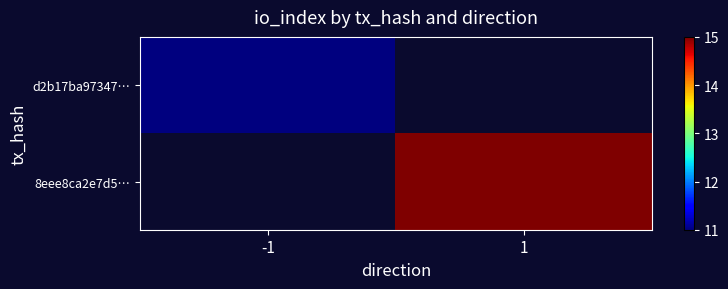

Rank the series by their average value, from lowest to highest.

d2b17ba97347…, 8eee8ca2e7d5…